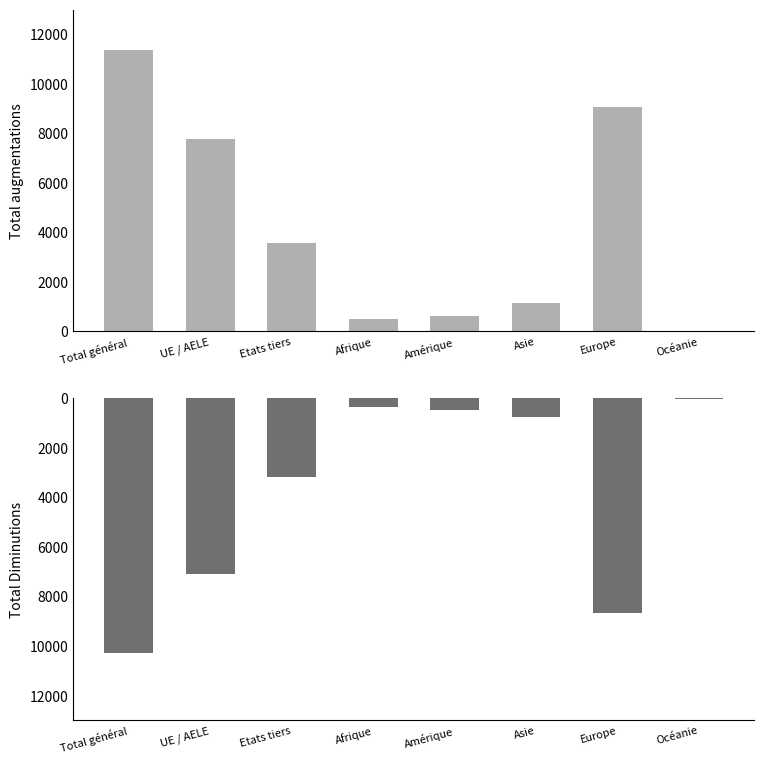

What is the average value of the Total Diminutions series?

-3850